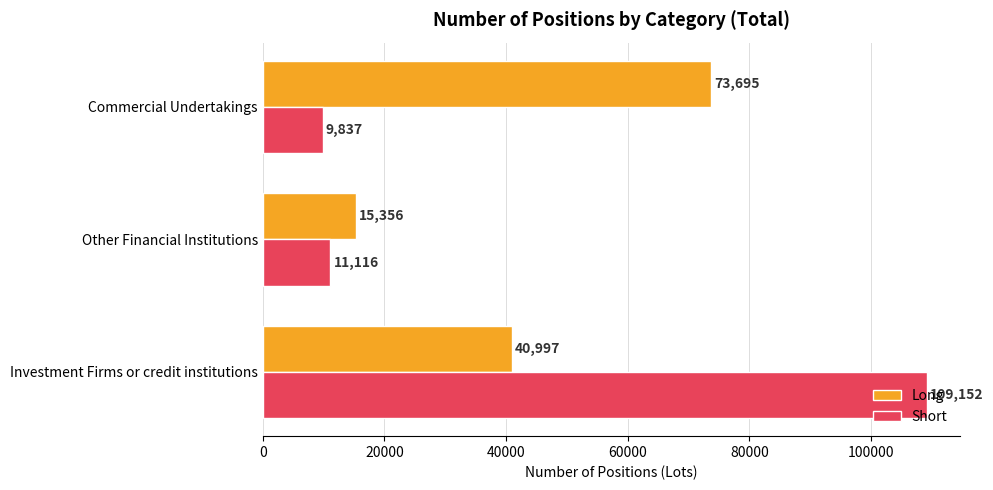

Is the value of Short at Commercial Undertakings greater than the value of Long at Investment Firms or credit institutions?

No